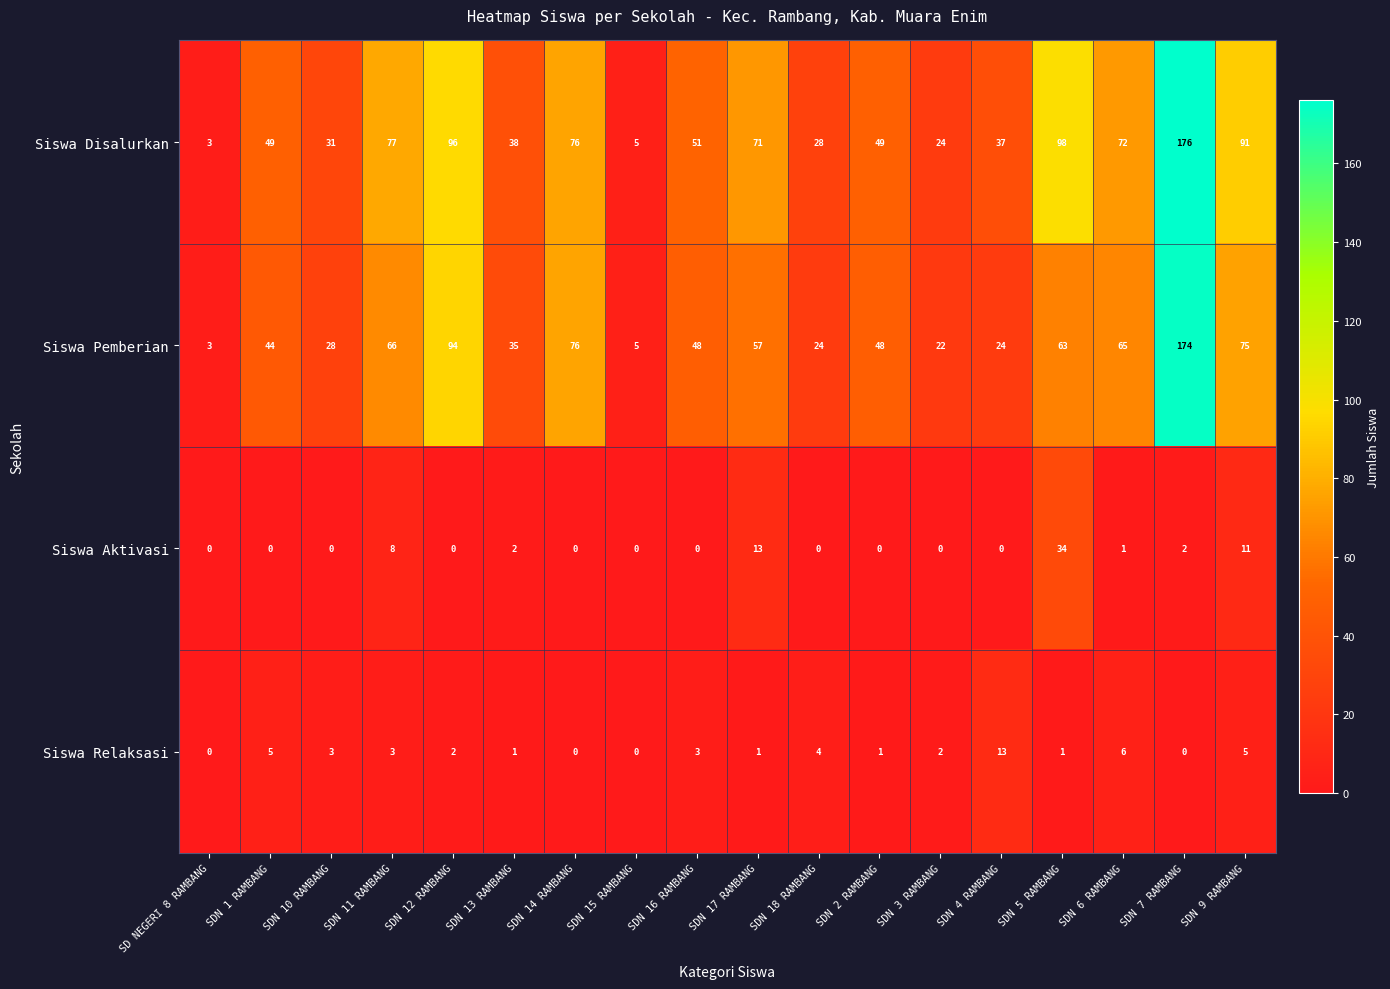

Which series has the widest spread of values?

Siswa Disalurkan